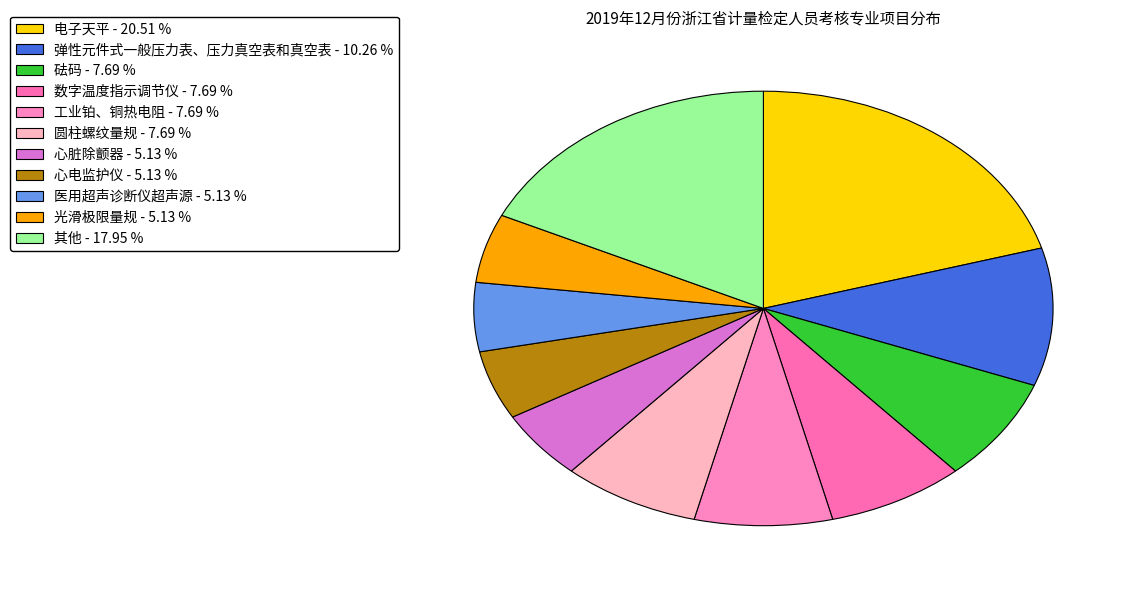

Is there any slice that represents more than half of the pie?

No